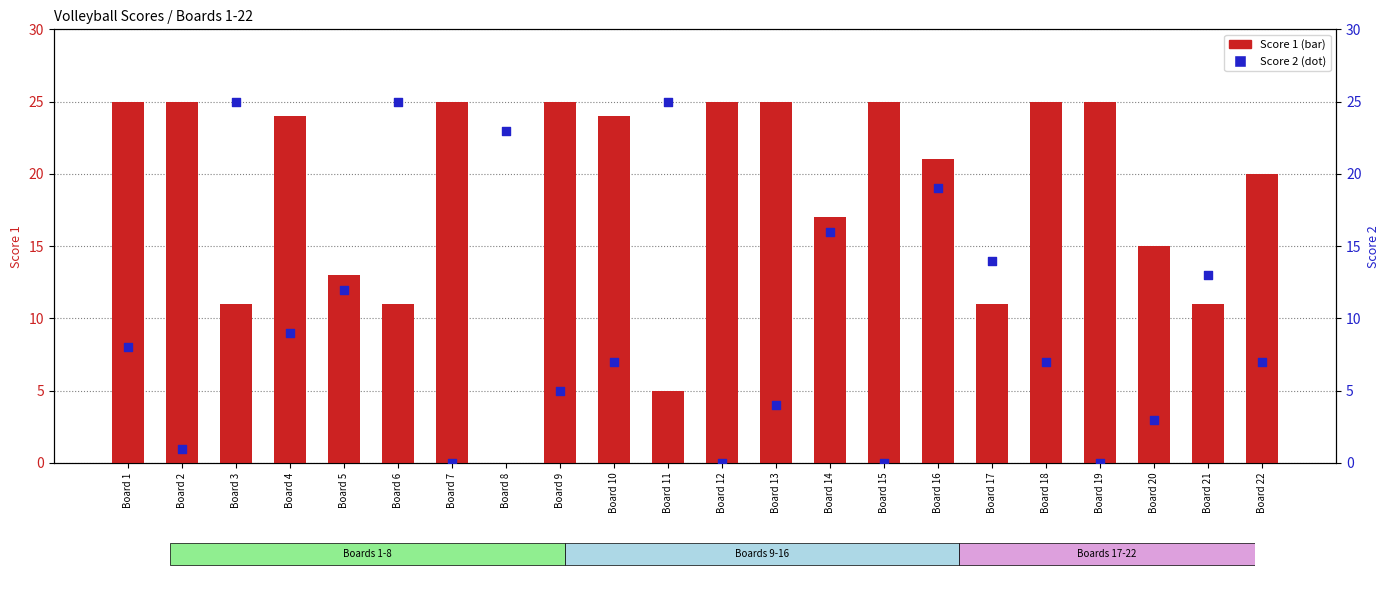

At which category is the sum across all series the highest?

Board 16